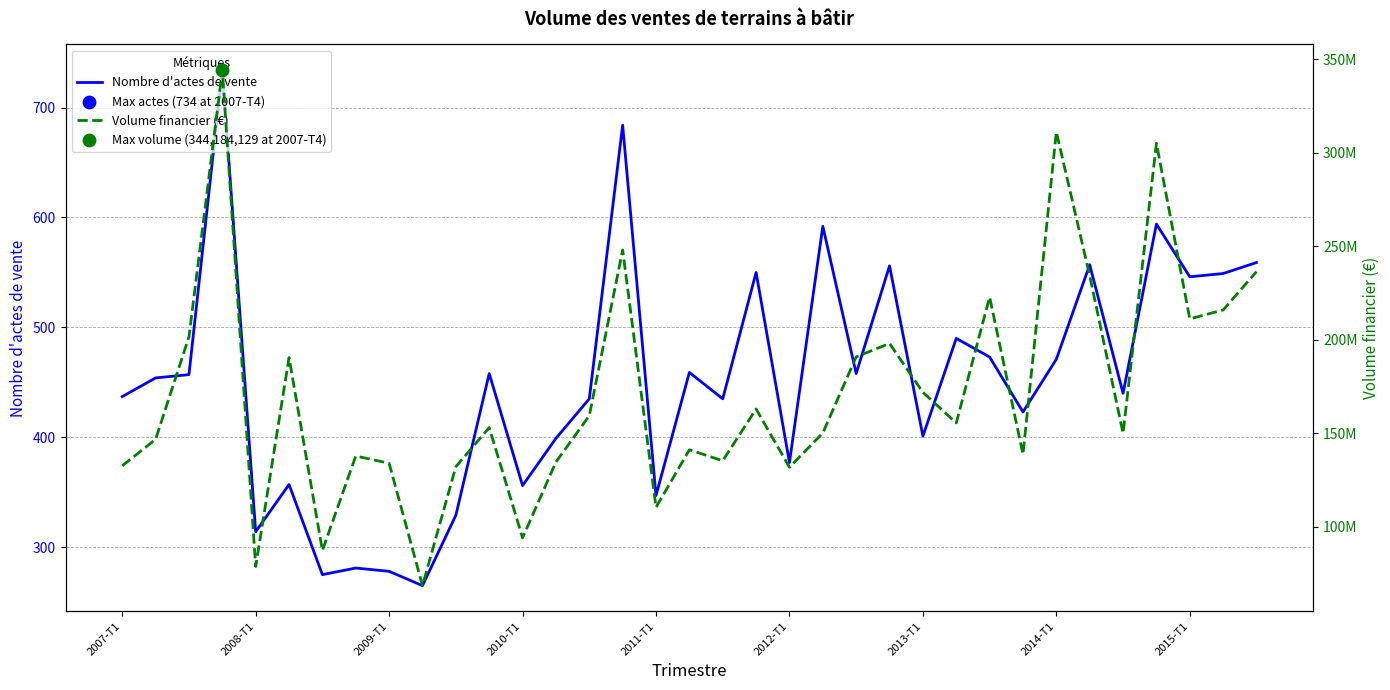

At how many categories does at least one series exceed 240470622?

4